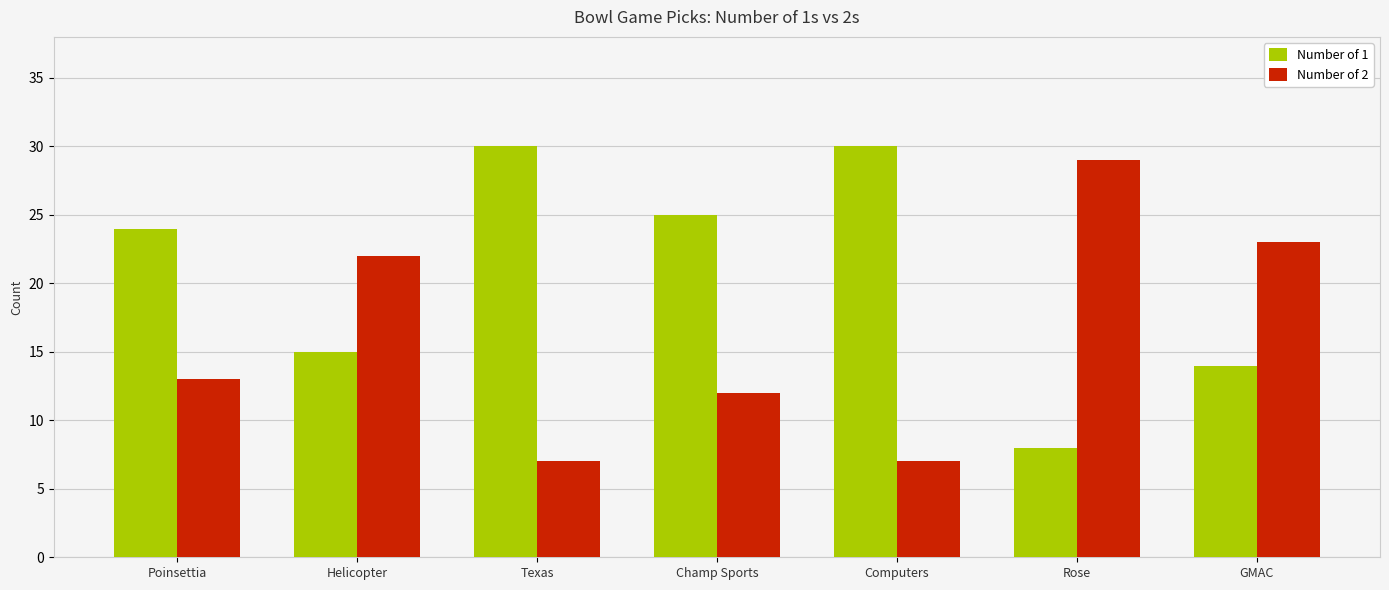

List the series in order of their peak value, lowest first.

Number of 2, Number of 1